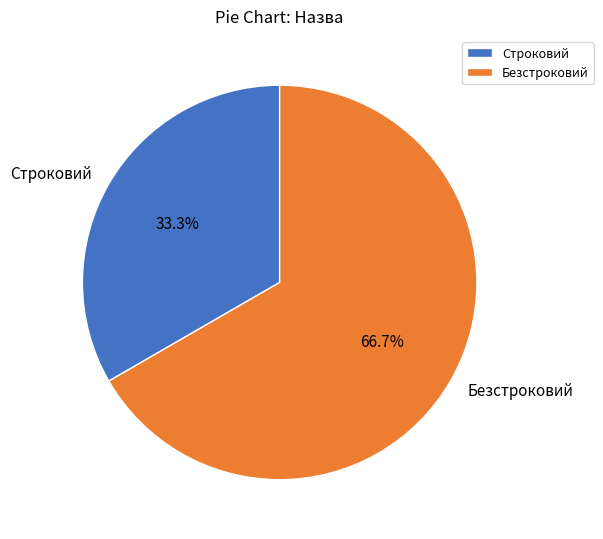

The Безстроковий slice represents 67% of the pie. True or false?

True